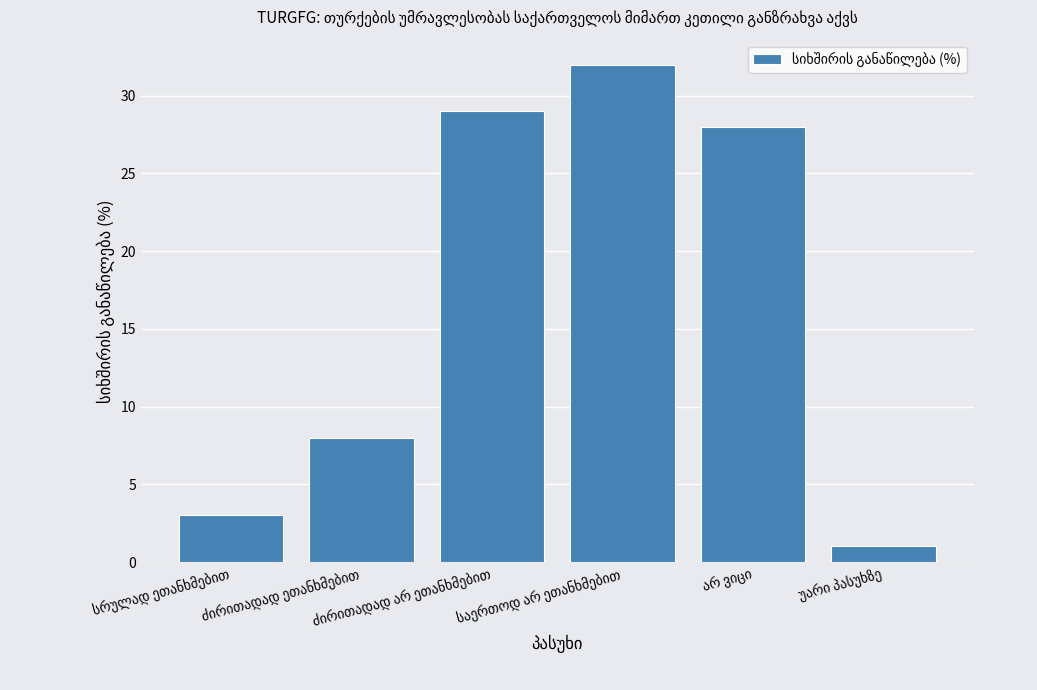

What is the average value?

17